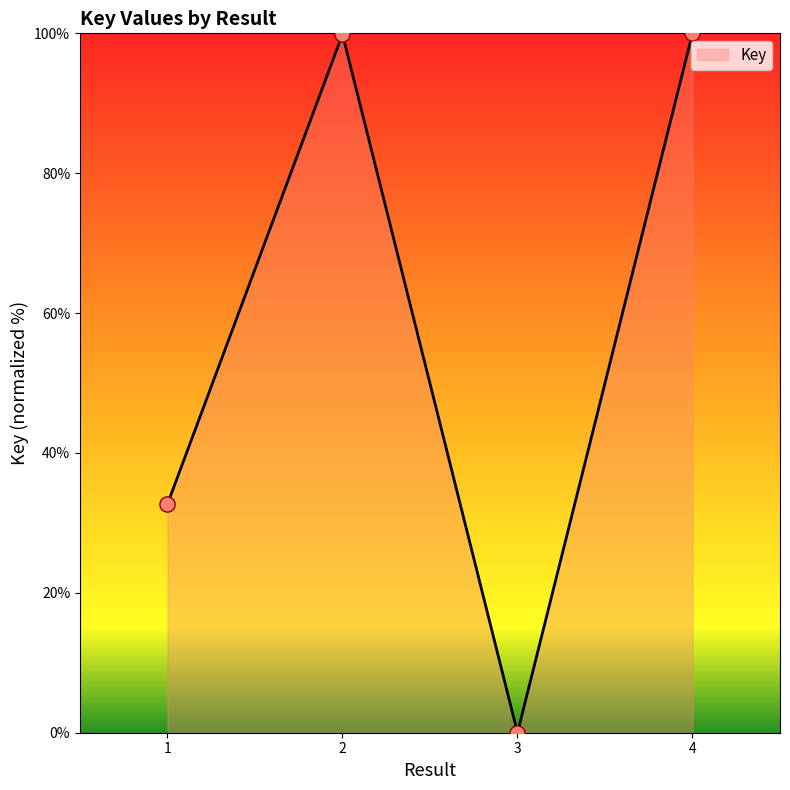

Between 1 and 4, which is larger?

4